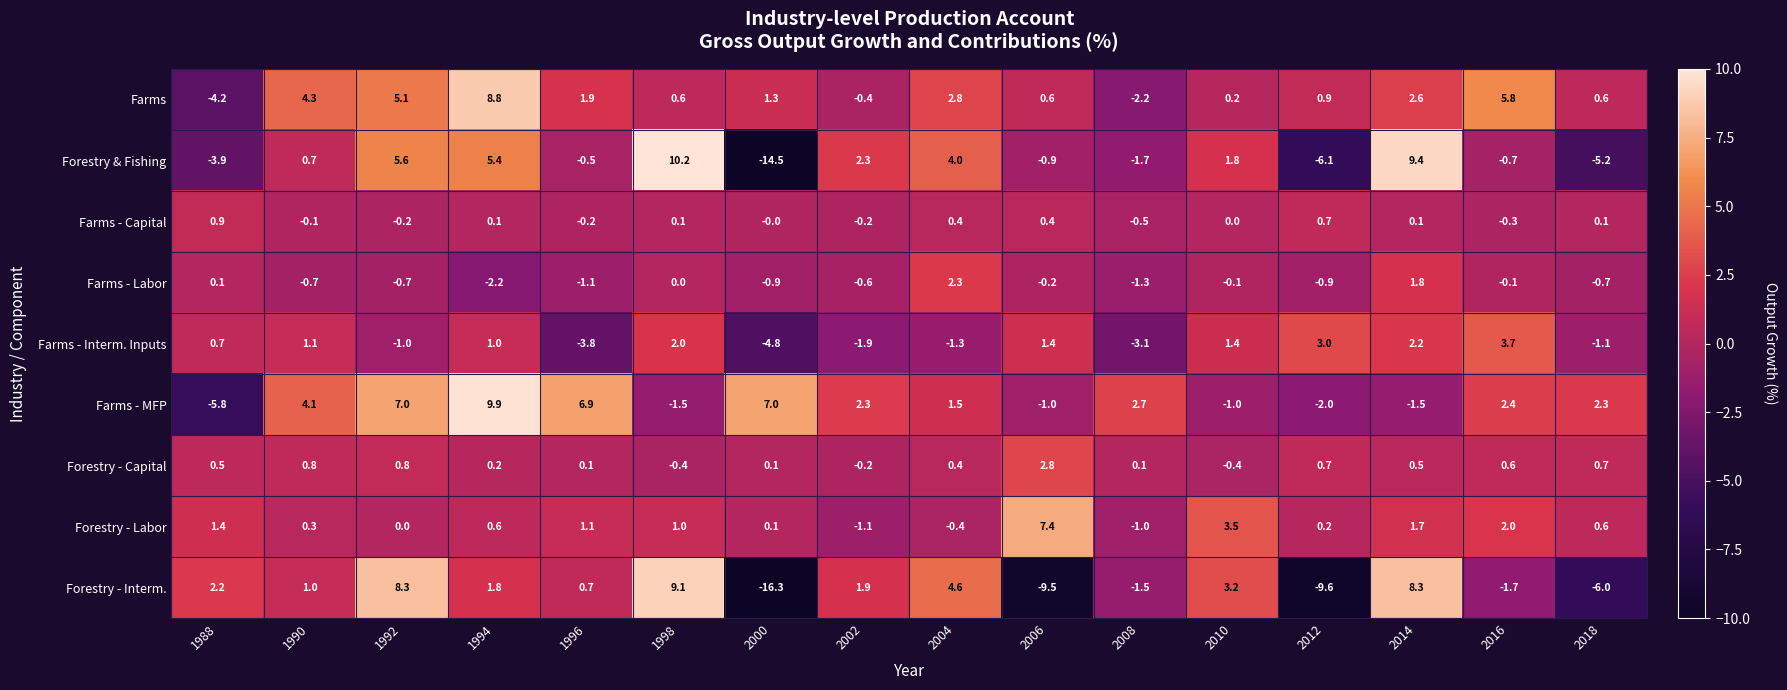

How many data points in Forestry & Fishing are above 0?

8